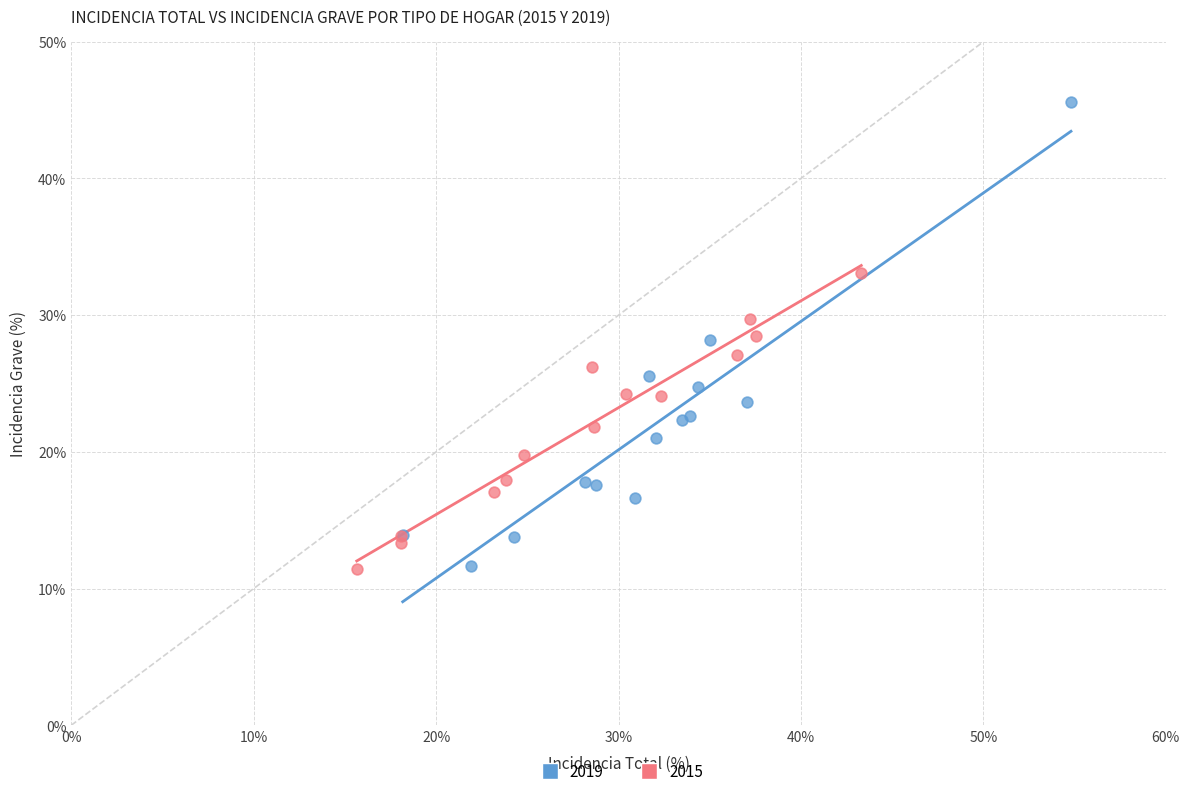

Which series has the largest Y range (max minus min)?

2019